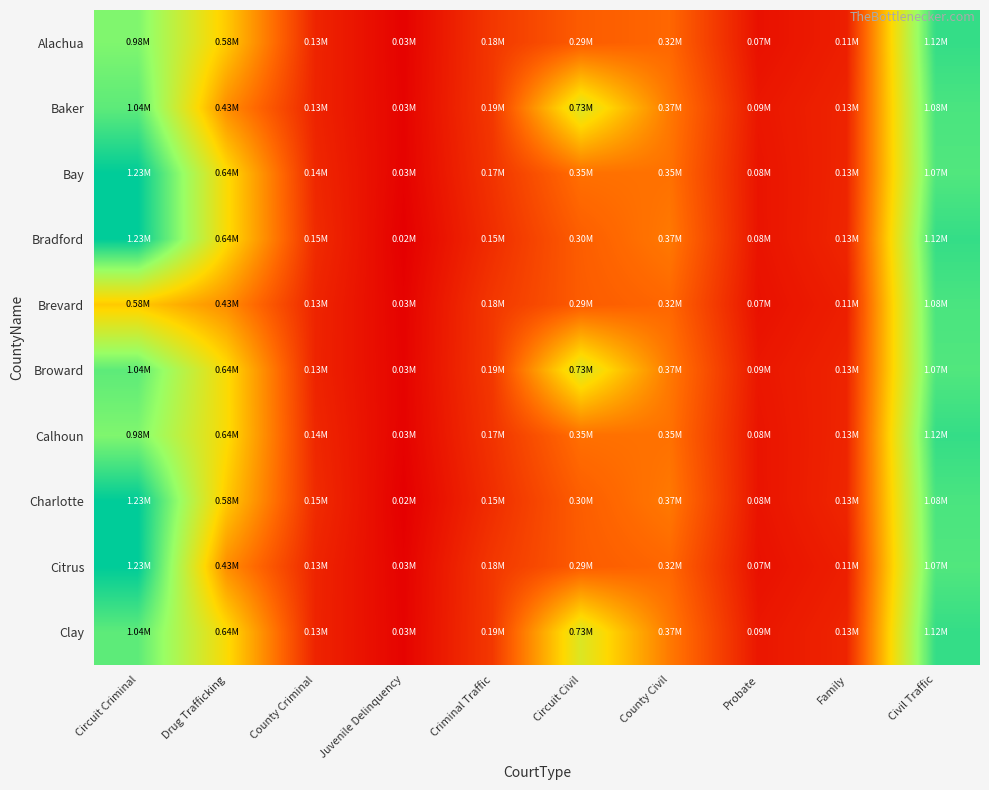

Which label corresponds to the smallest value in the chart?

Juvenile Delinquency